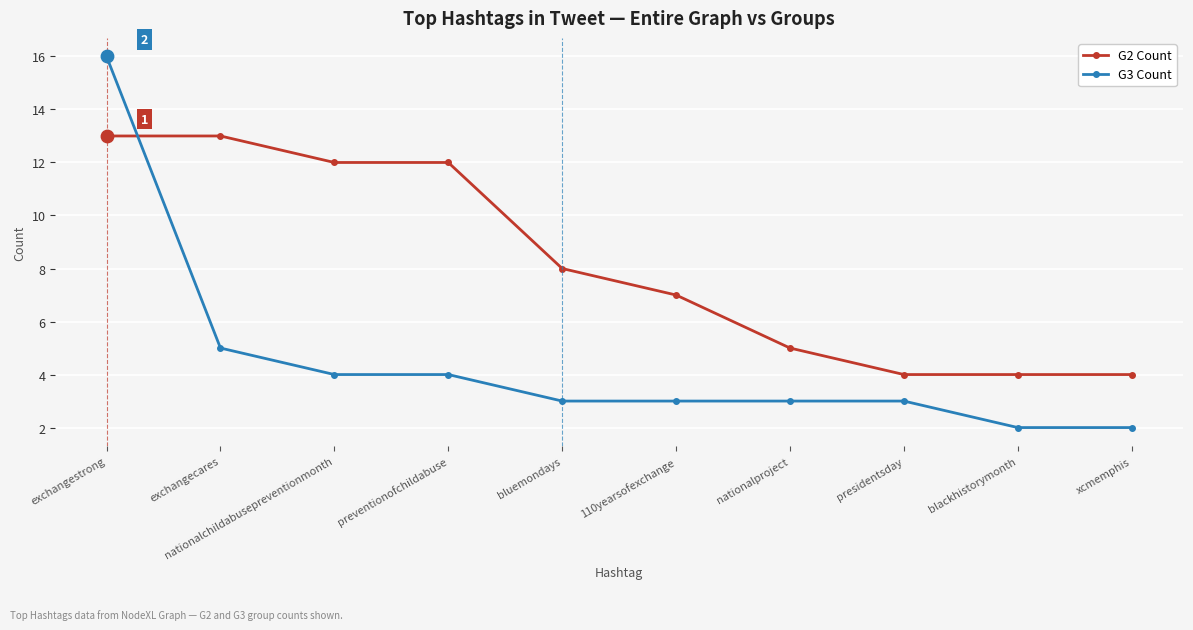

Which series has the widest spread of values?

G3 Count